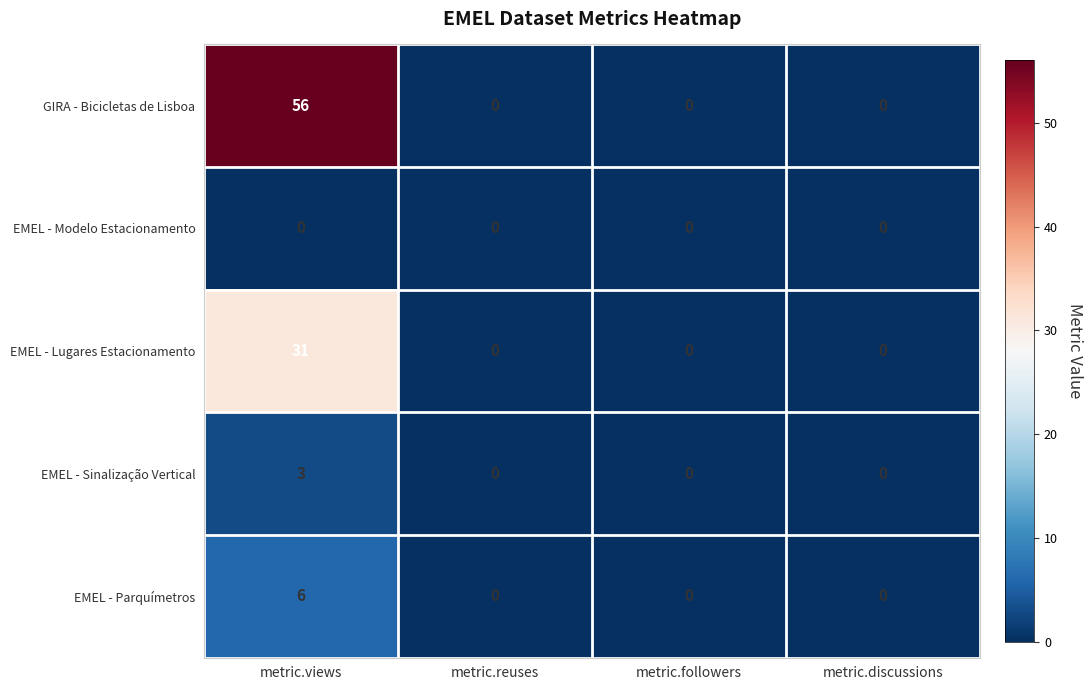

Count the GIRA - Bicicletas de Lisboa values in the range 0 to 56.

4